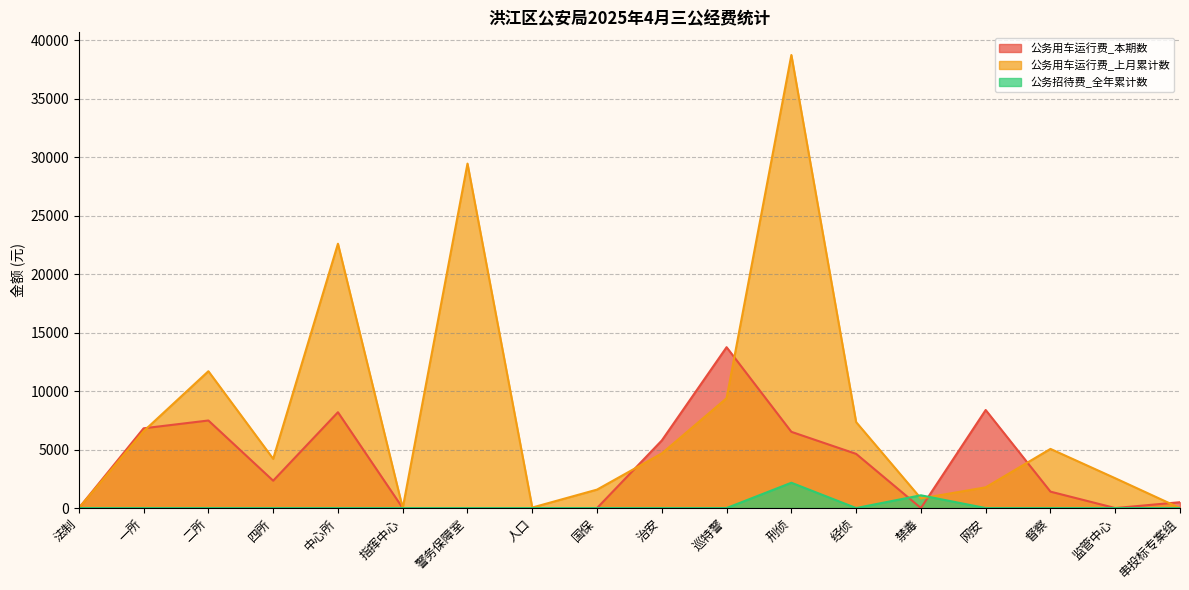

Which series has the largest total across all categories?

公务用车运行费_上月累计数